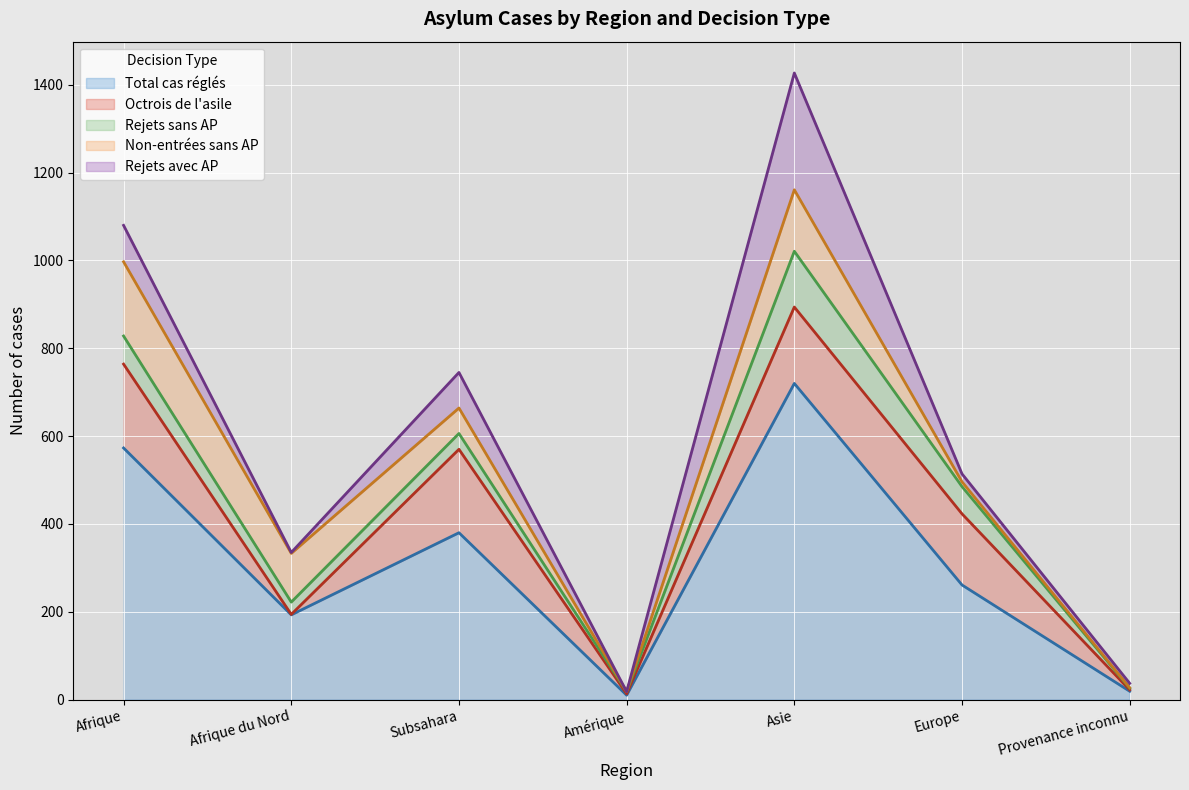

At which label does Total cas réglés first exceed 261?

Afrique